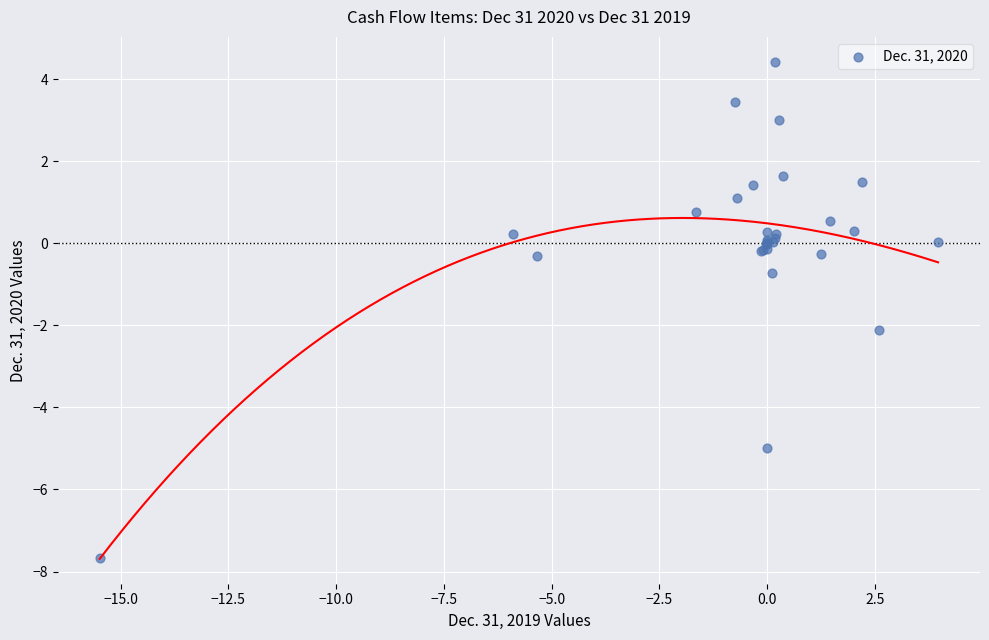

What Y value in the scatter plot is closest to -1?

-0.7